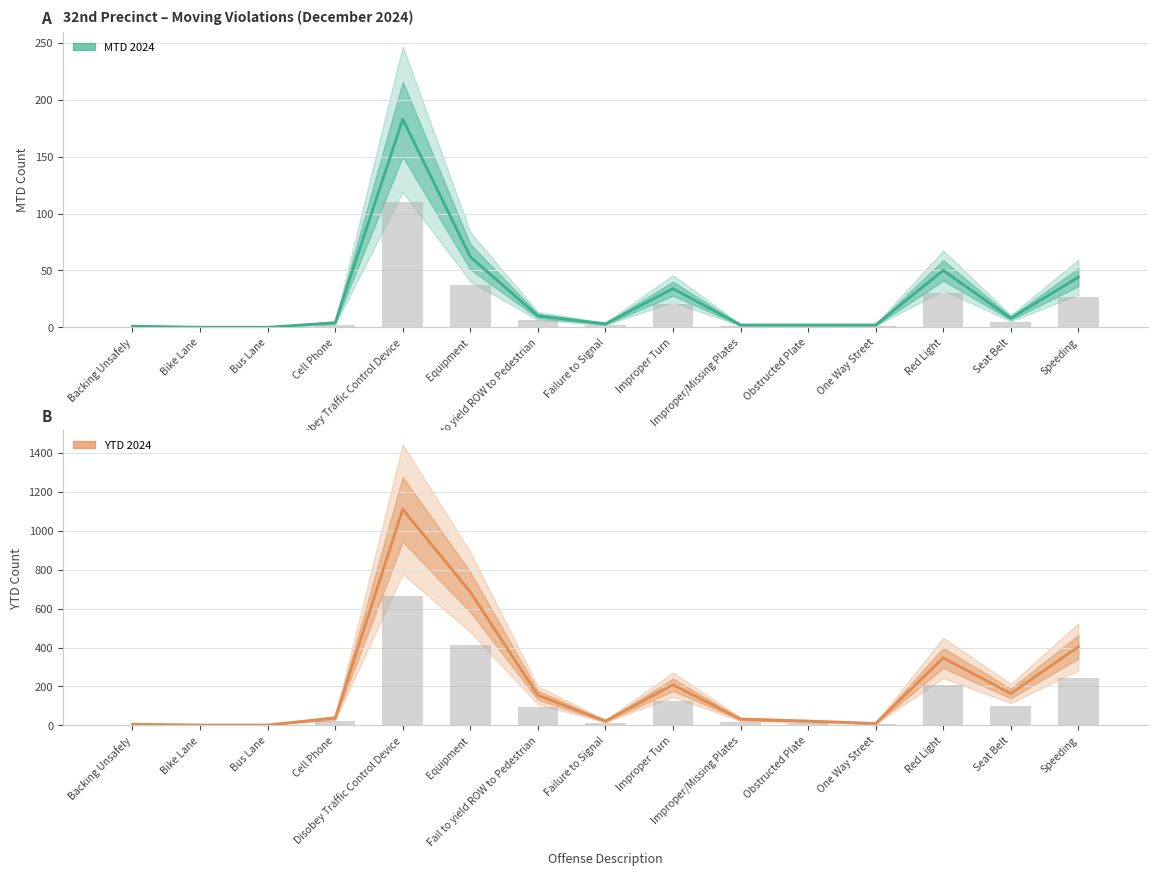

Between Improper Turn and One Way Street, which is larger?

Improper Turn